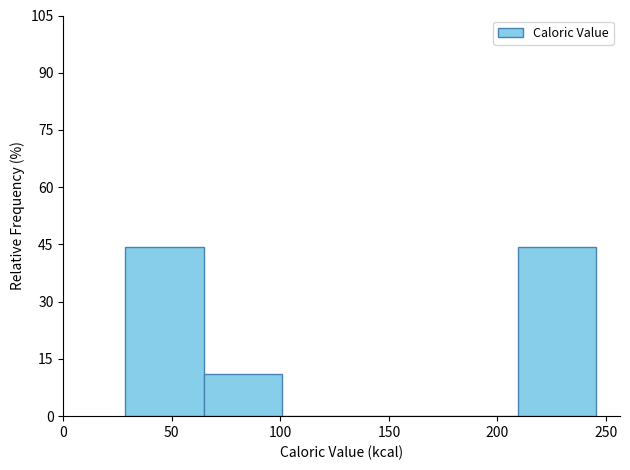

Reading left to right, list every bar in this chart as the range it spans on the x-axis followed by its height. Neither the bar edges nor the heights are printed on the chart, so give them approximately, as read against the axes.

30 to 65: 44
65 to 100: 12
100 to 135: 0
135 to 175: 0
175 to 210: 0
210 to 245: 44